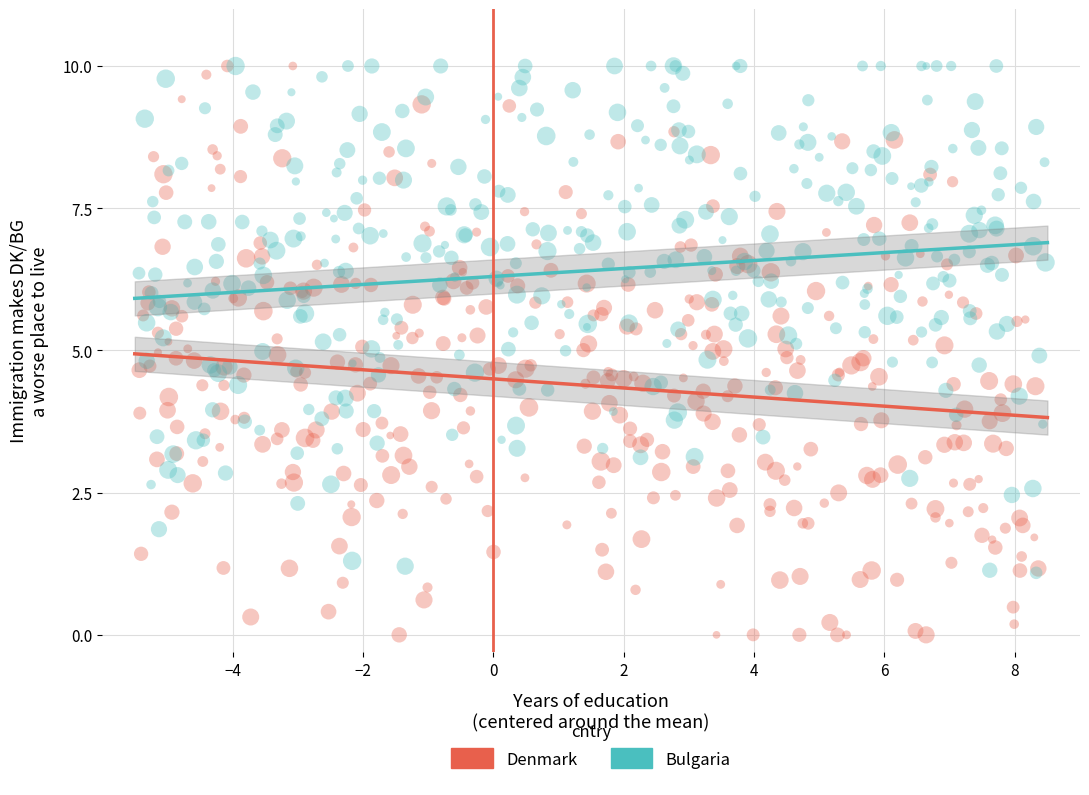

Which series has the largest Y range (max minus min)?

Denmark